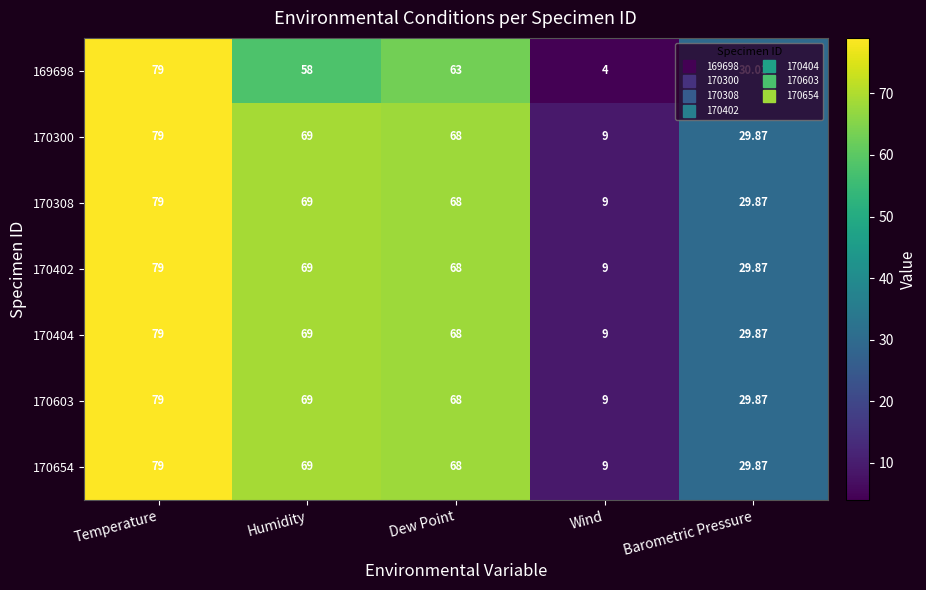

Where does the 170308 series first go above 68?

Temperature